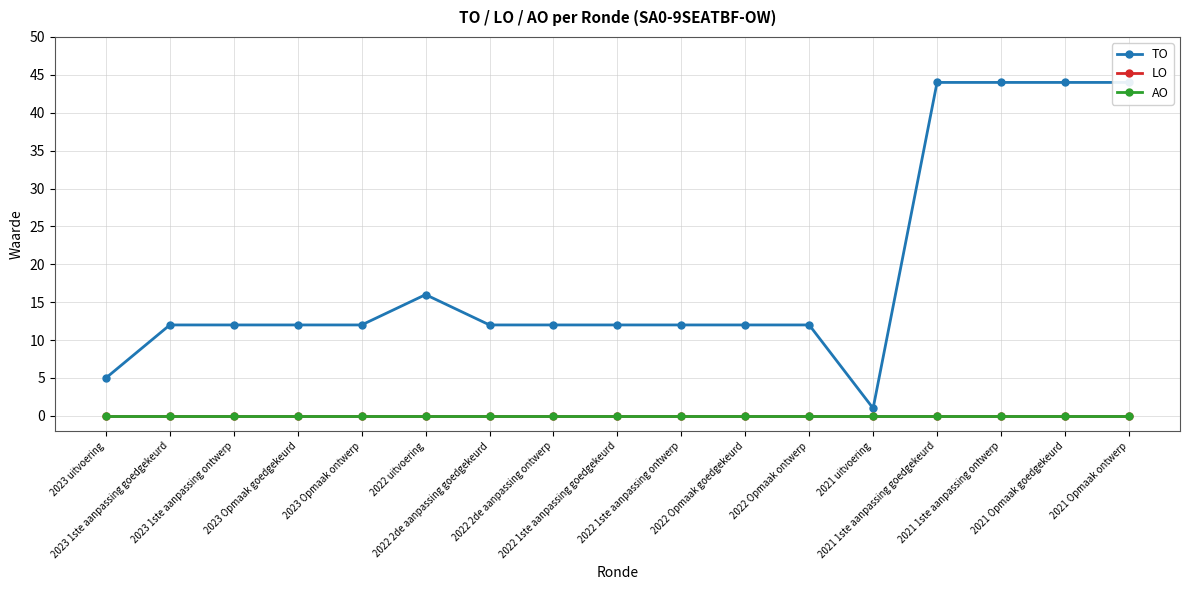

Which series has the largest total across all categories?

TO